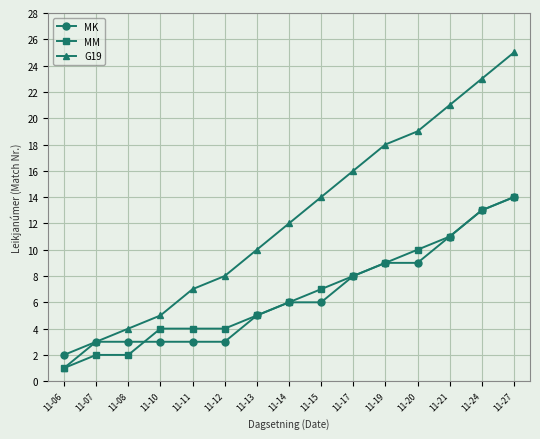

True or false: MM has a value of 18 at 11-21.

False